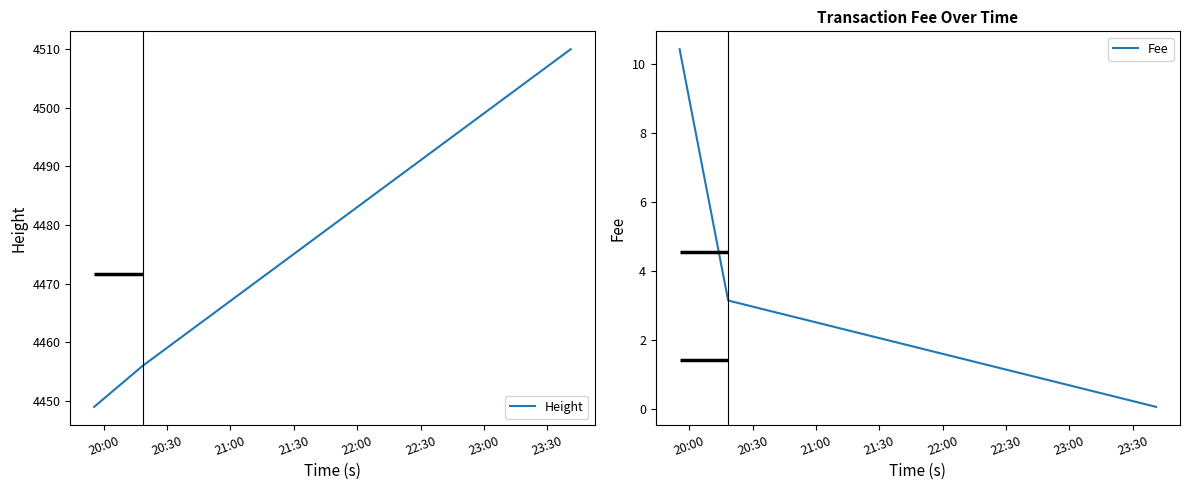

What is the lowest value of the Height series?

4449